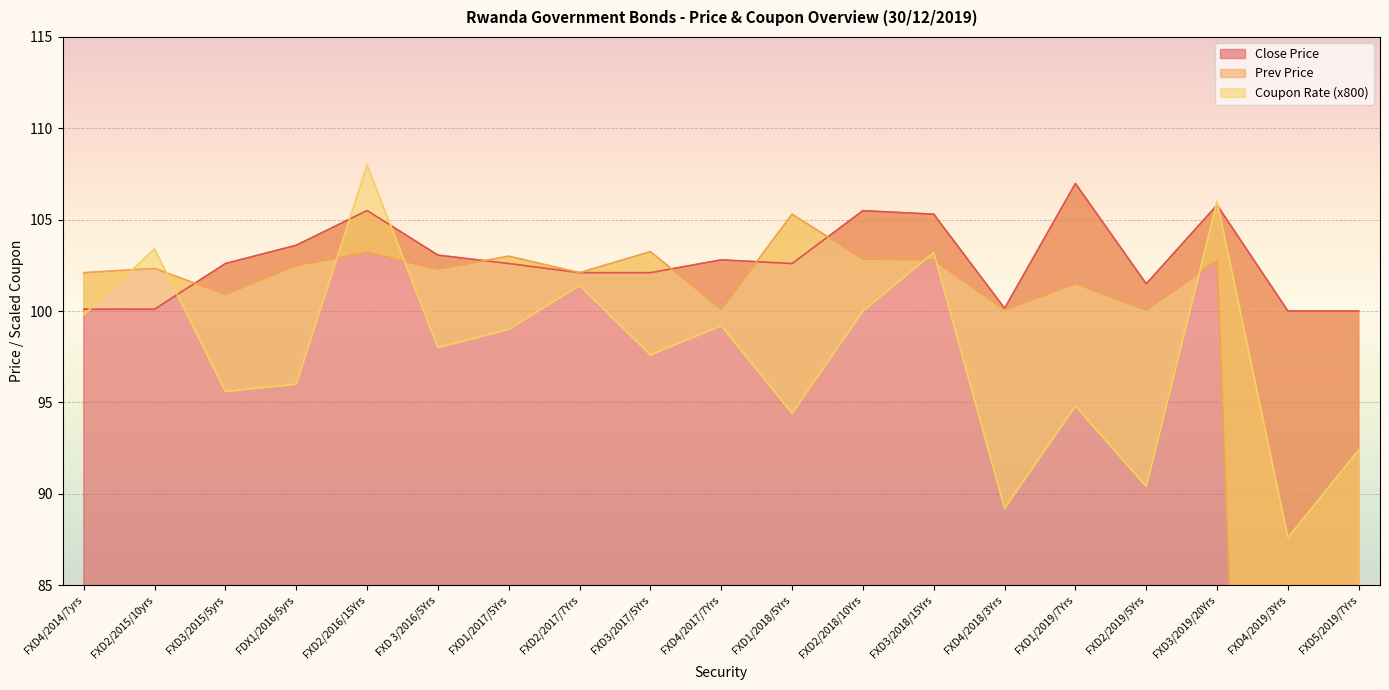

What is the difference between the second highest and second lowest values in the Coupon Rate series?

16.8